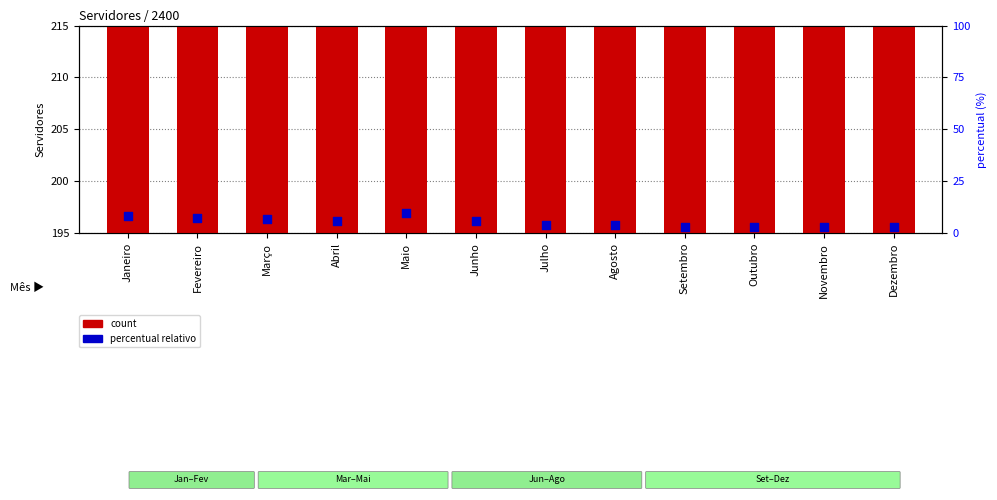

At how many categories does at least one series exceed 202?

6